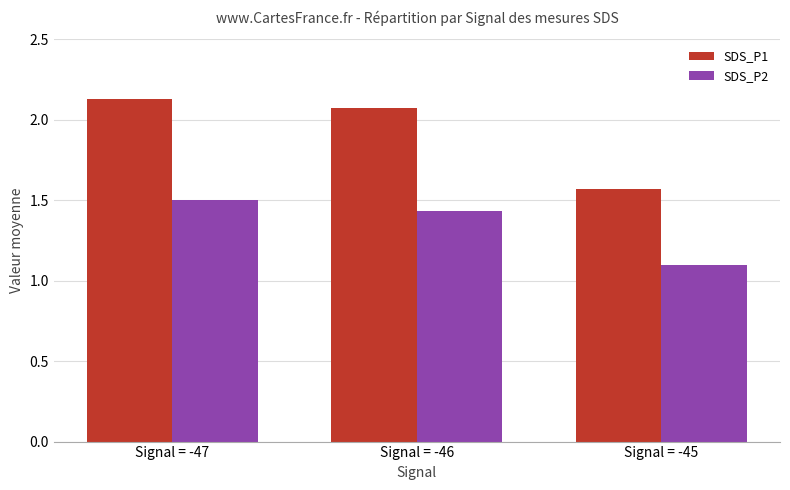

How many data points in SDS_P1 are less than 2?

1